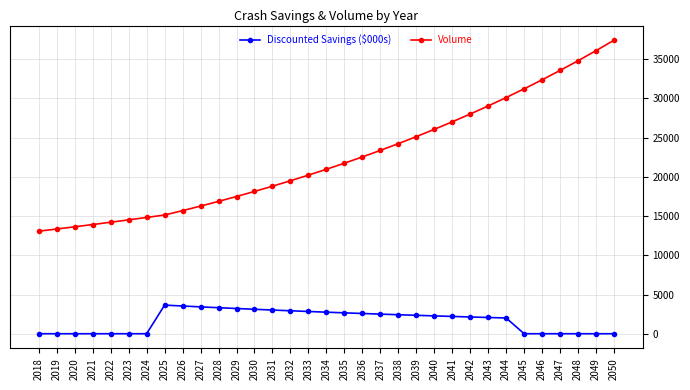

Which series has the largest total across all categories?

Volume